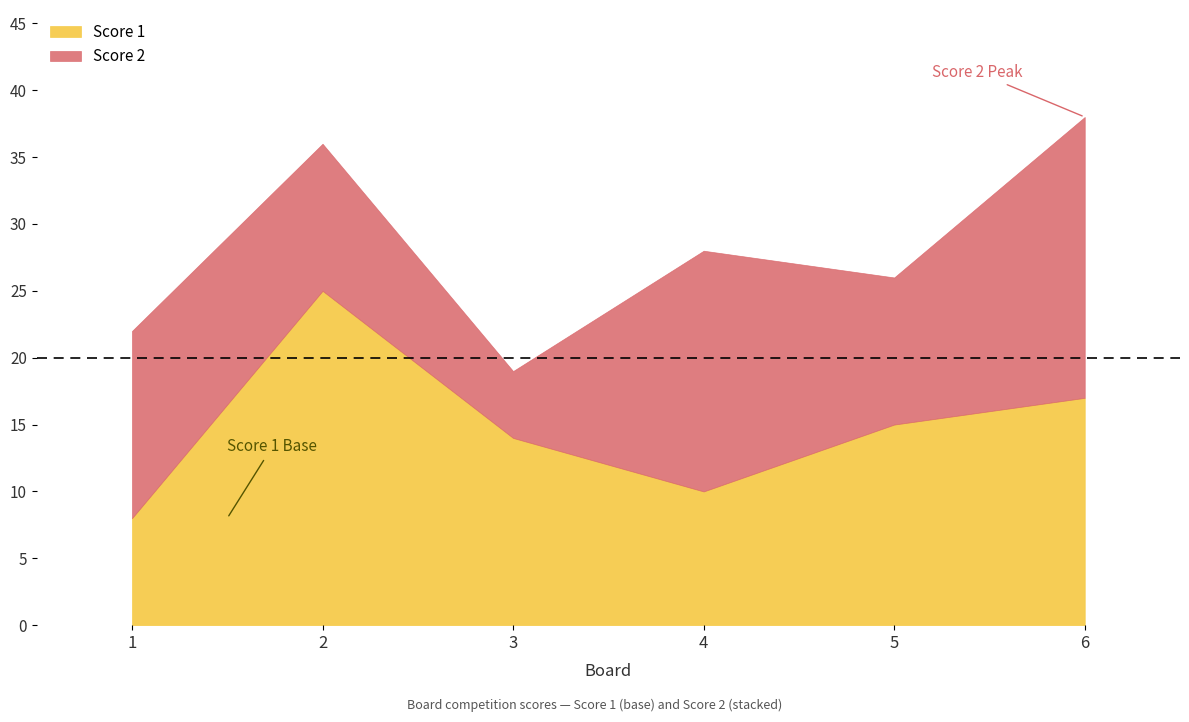

Reading left to right, list all the values displayed in this chart.

Score 1: 8	25	14	10	15	17
Score 2: 14	11	5	18	11	21